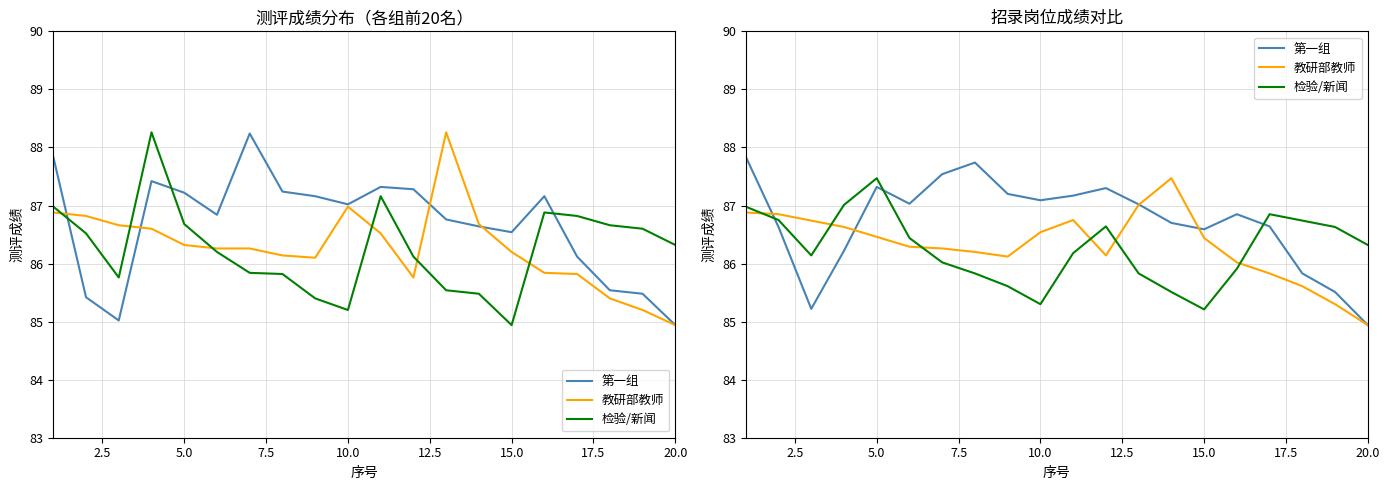

What is the minimum value shown in the chart?

84.9